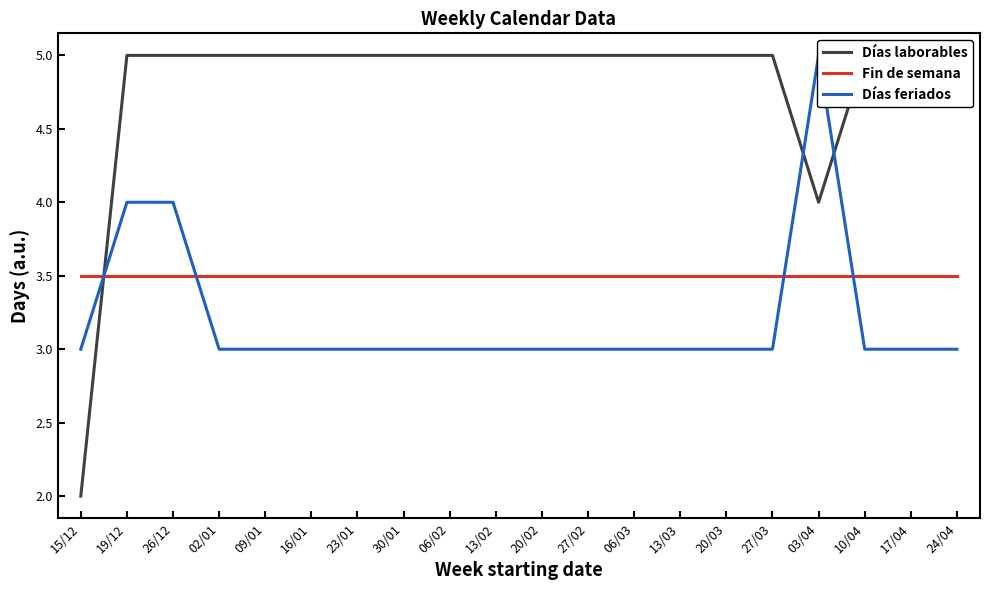

What is the minimum value for Días laborables?

2.0